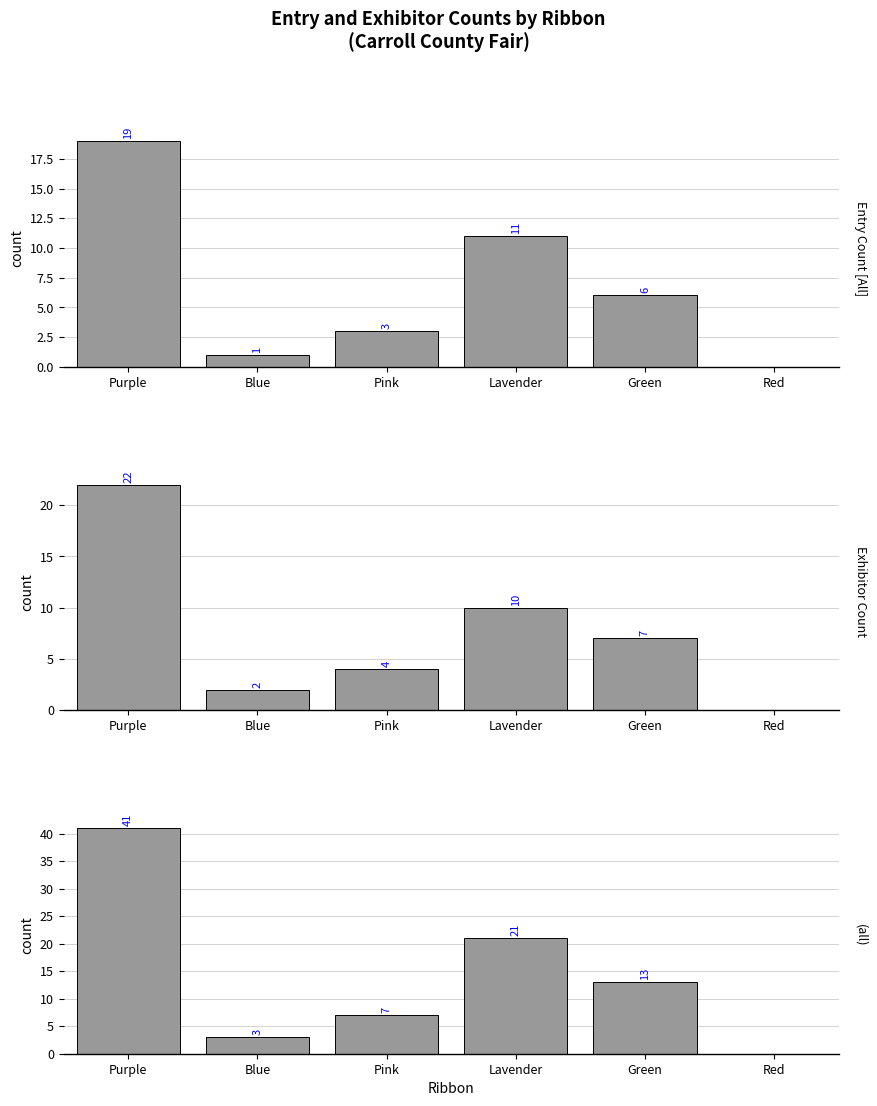

The (all) series shows 13 at Green. True or false?

True